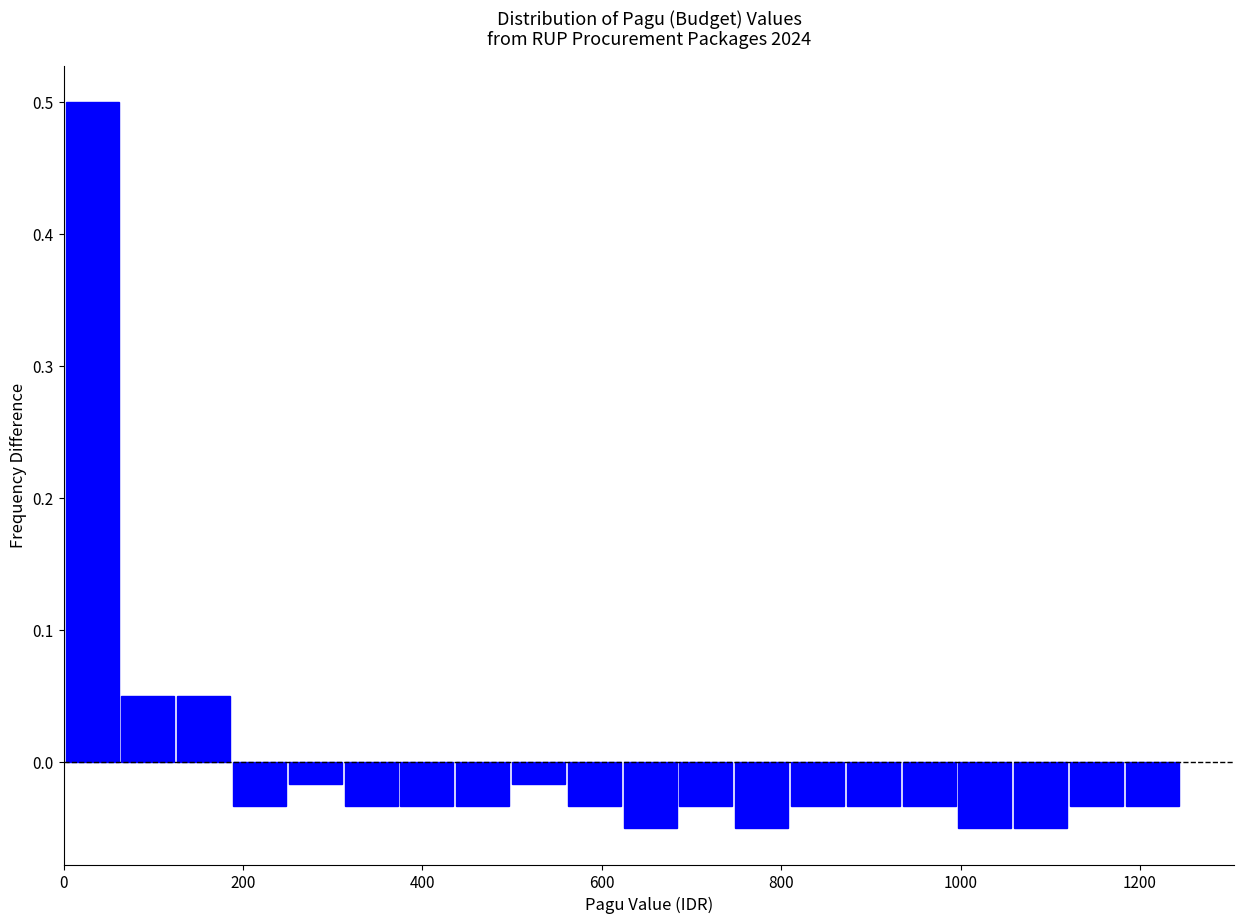

Around what value on the x-axis is the tallest bar? Give the approximate position of its centre, as read against the axis.

40